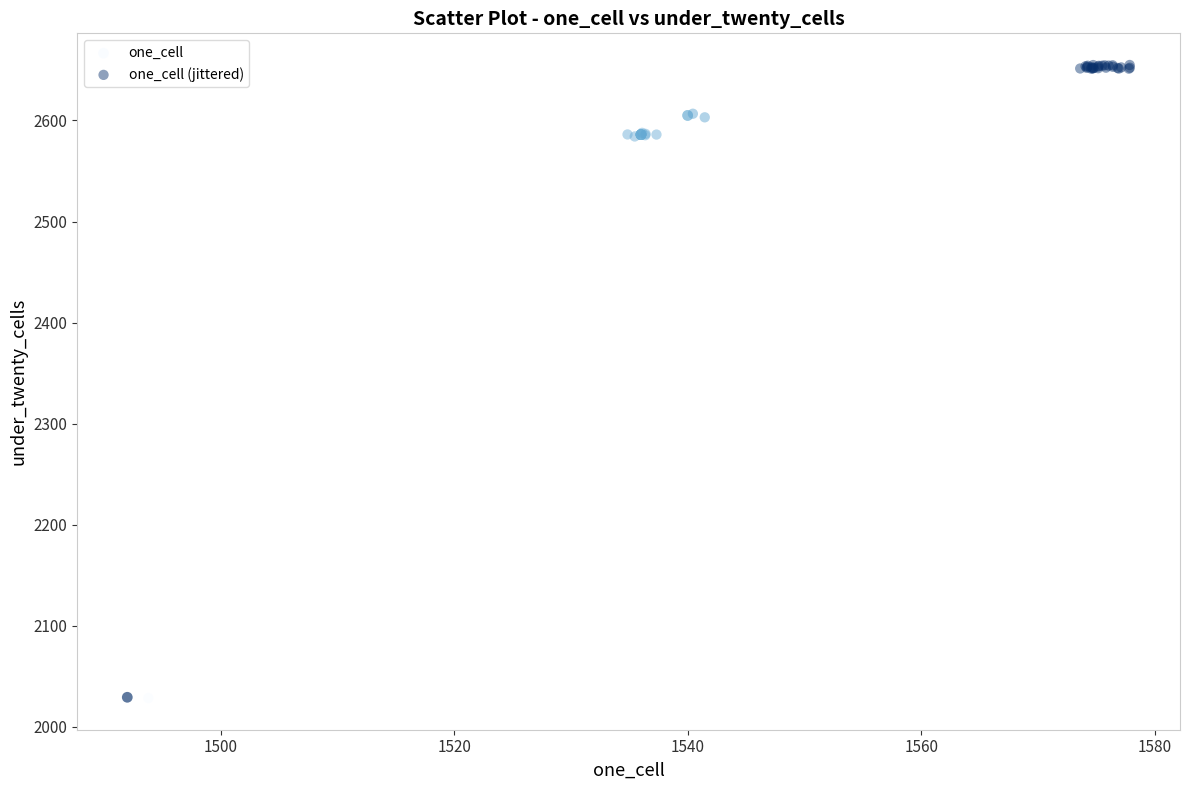

Which series has the largest Y range (max minus min)?

one_cell (jittered)